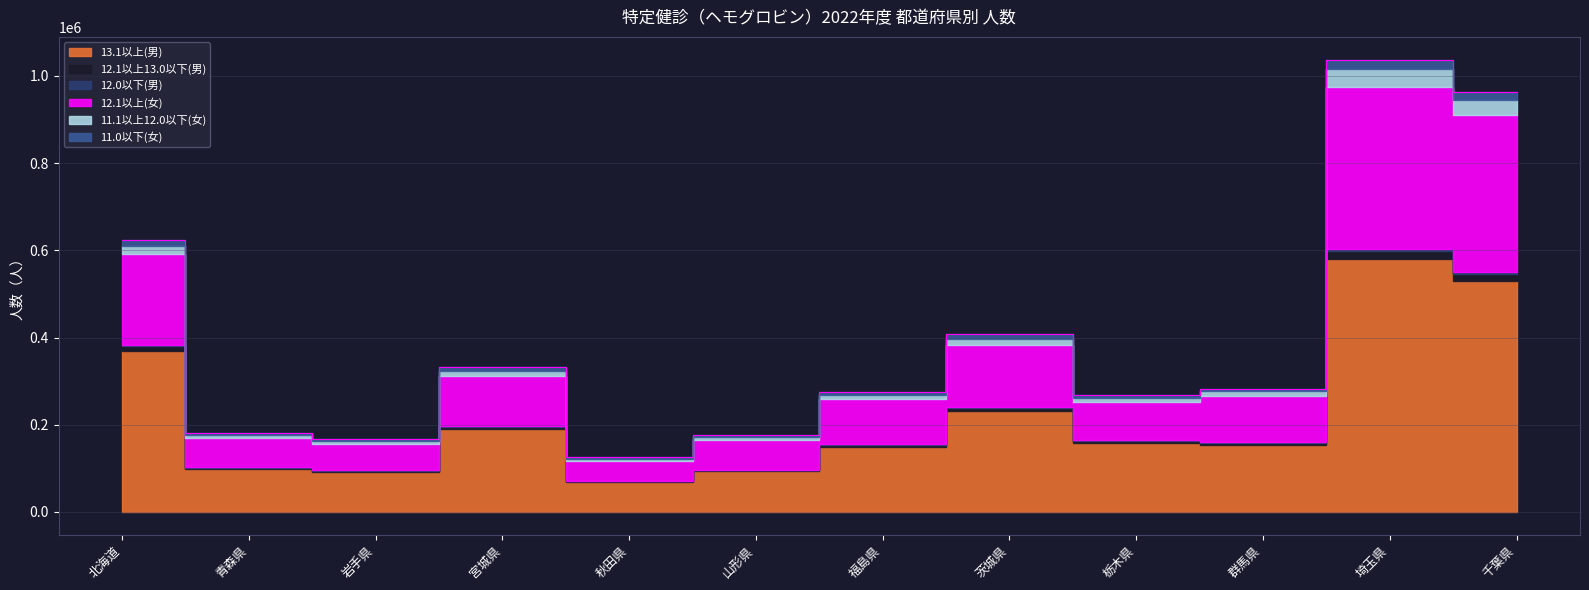

What is the highest value of the 13.1以上(男) series?

579270